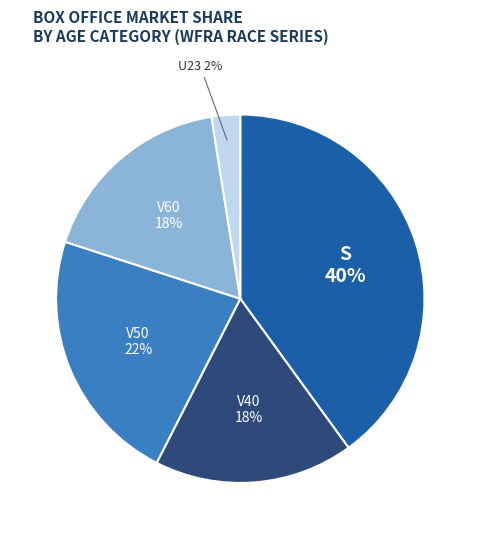

Does S account for over 50% of the chart?

No